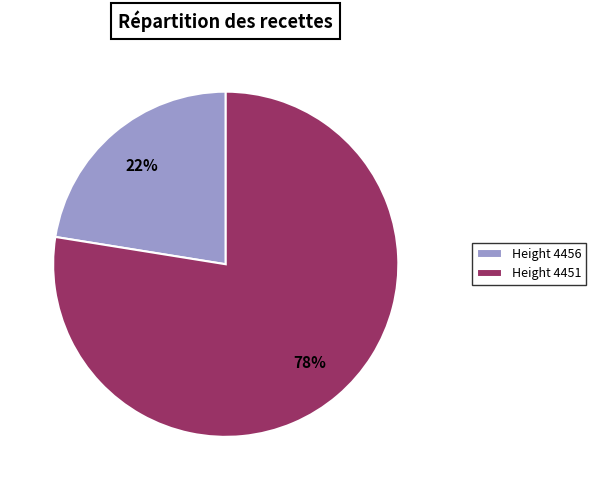

What percentage is the Height 4456 slice, to the nearest percent?

22%